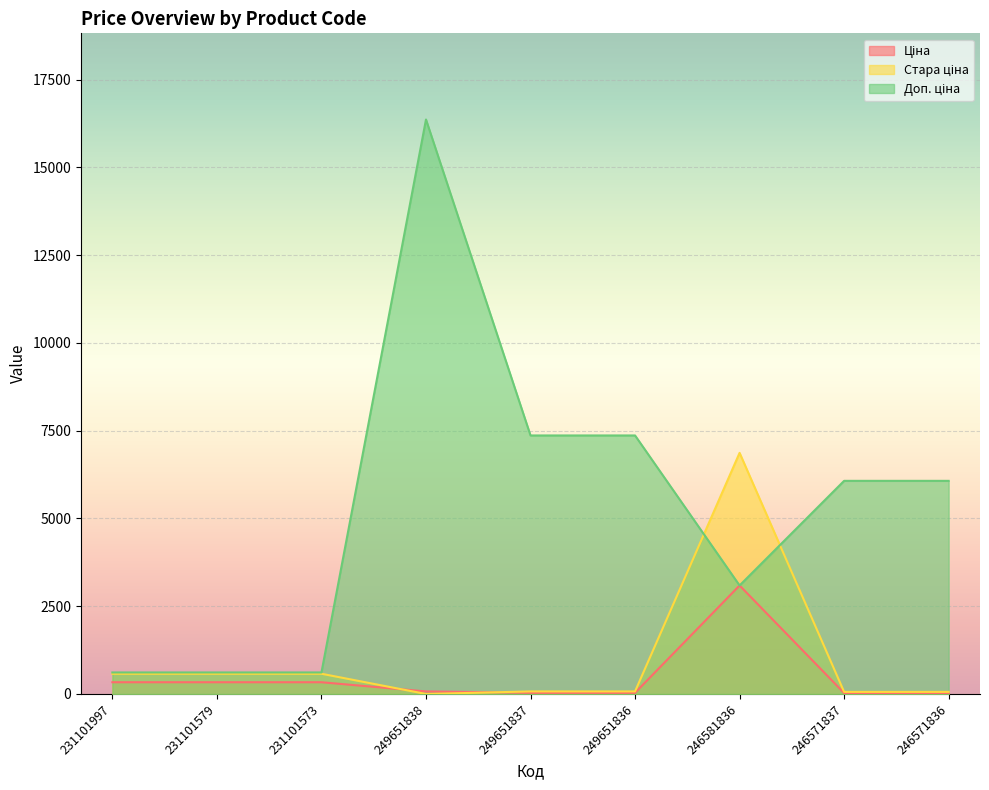

Where is the first local maximum for Доп. ціна?

249651838